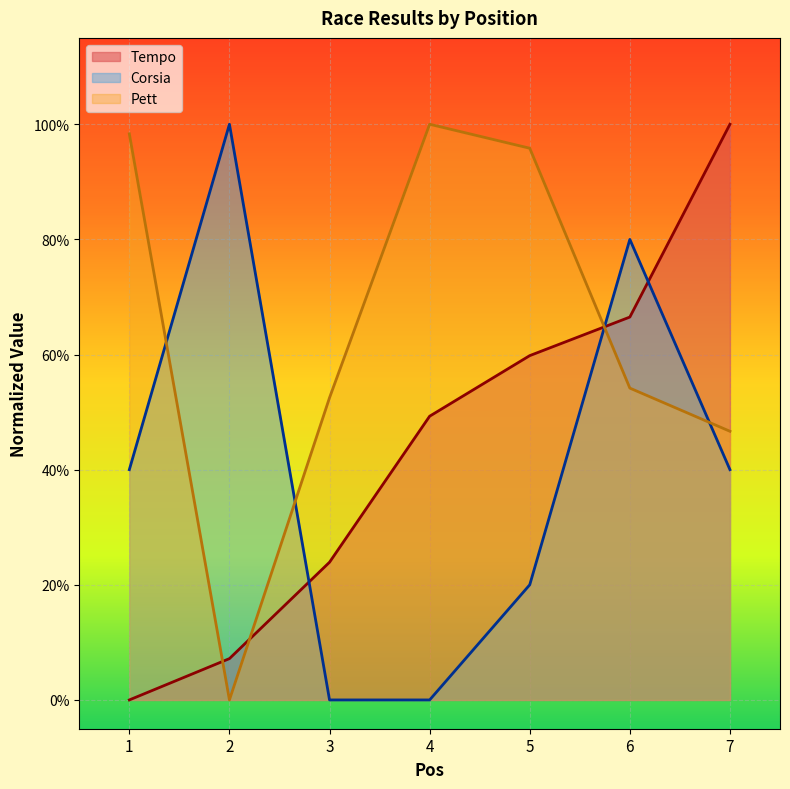

How many Corsia values are between 0 and 1?

7